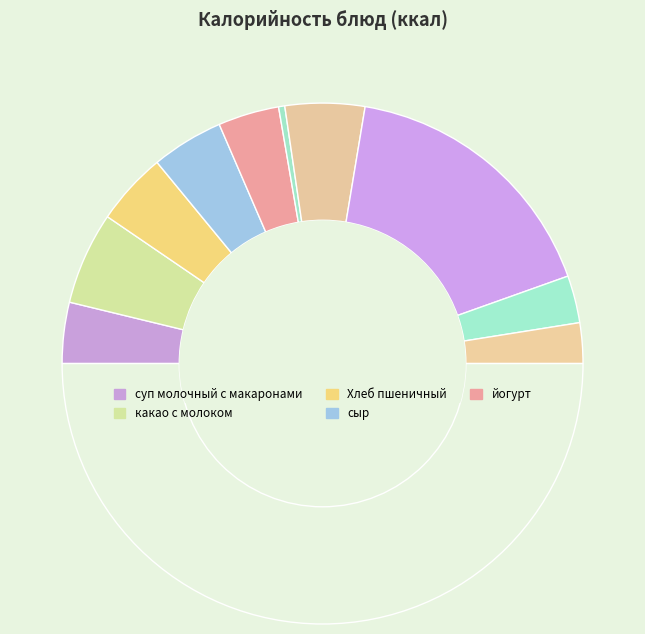

Which category has the smallest portion of the pie?

огурчик в нарезке